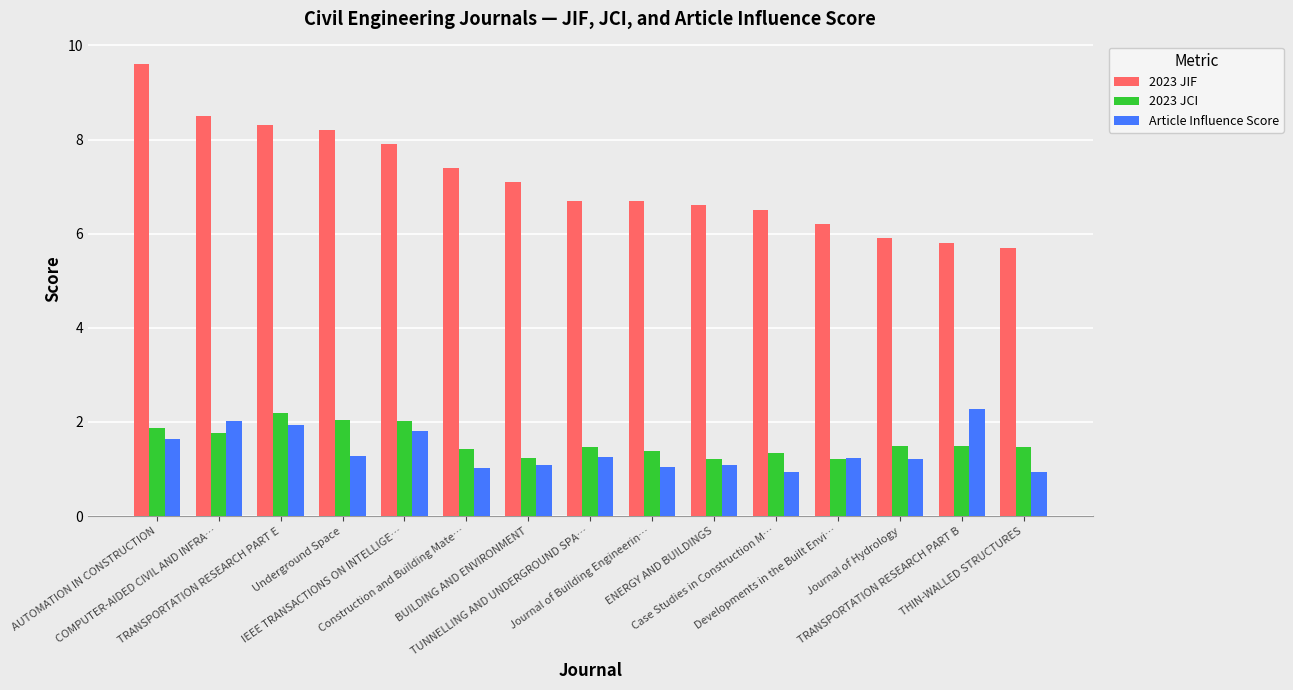

Which series has the widest spread of values?

2023 JIF